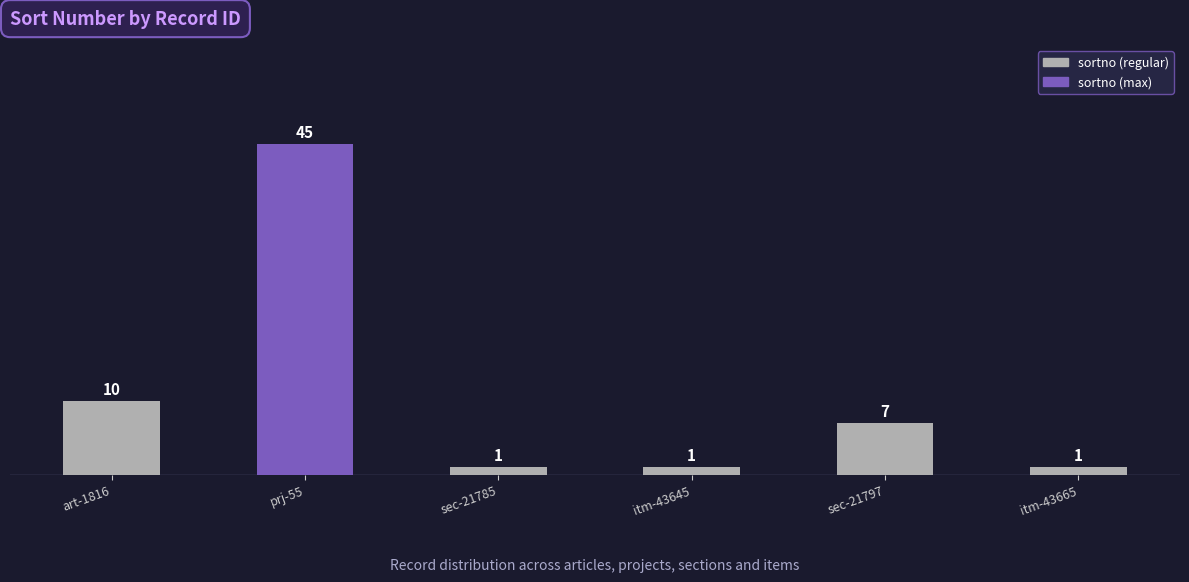

What is the average value?

11